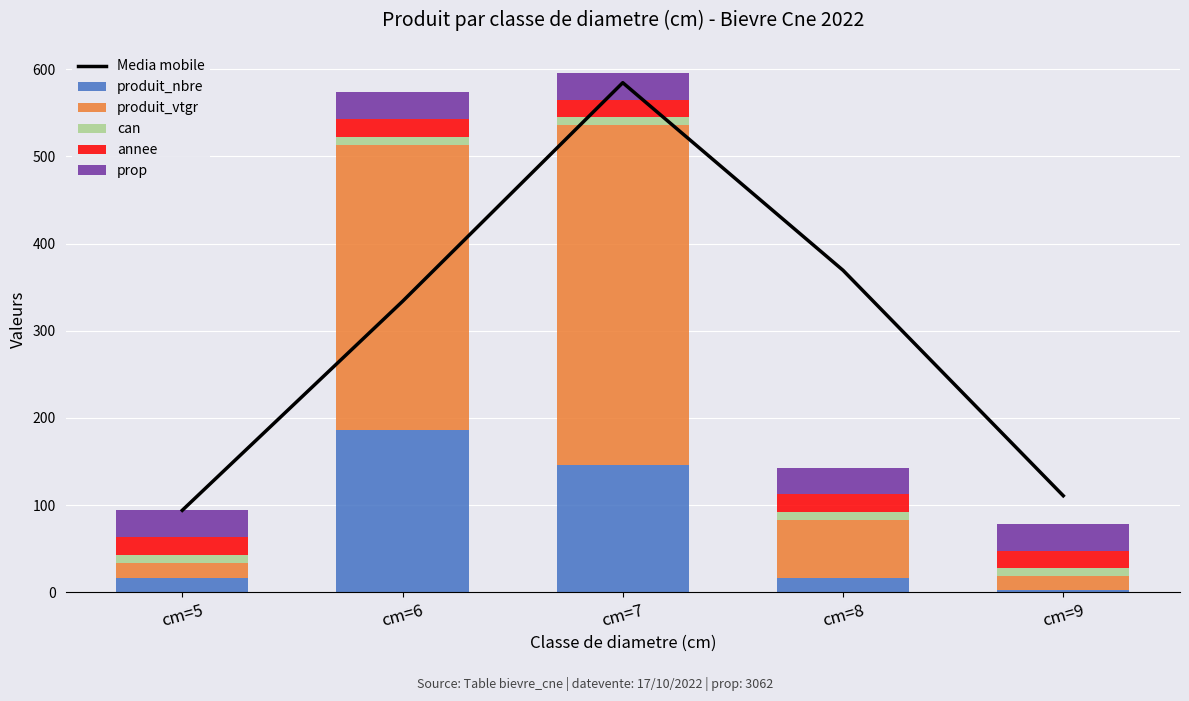

What is the sum of the can values at cm=5 and cm=7?

18.4